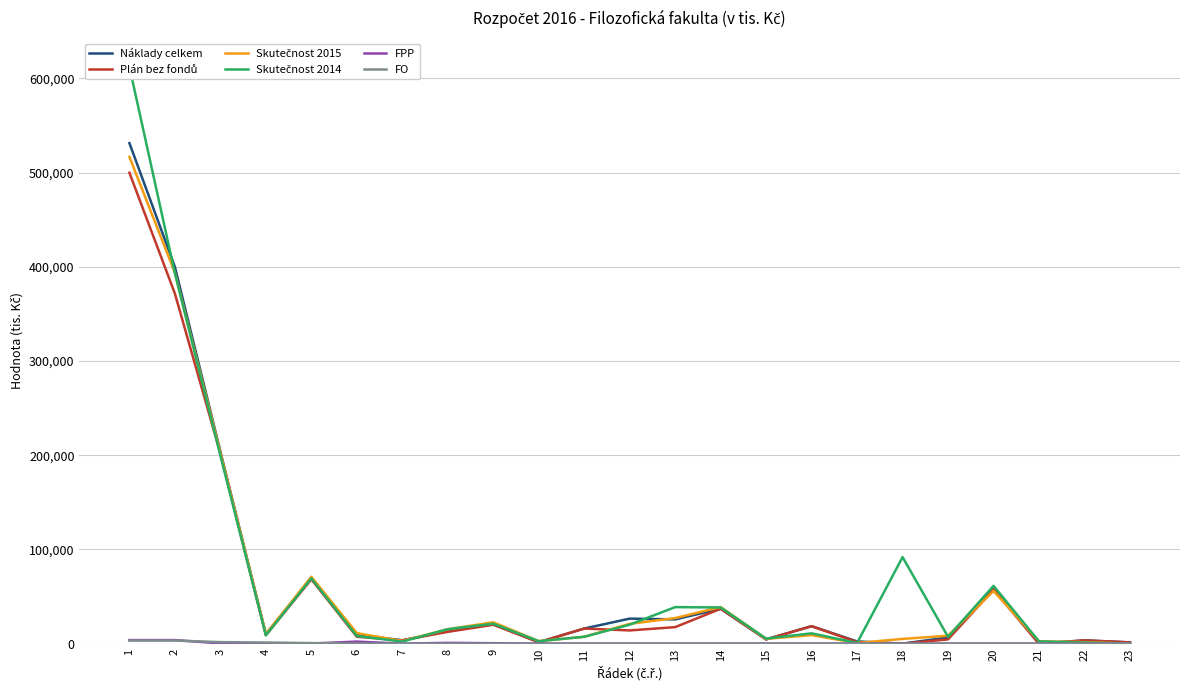

Is it true that Plán bez fondů equals 4173 at 6?

False